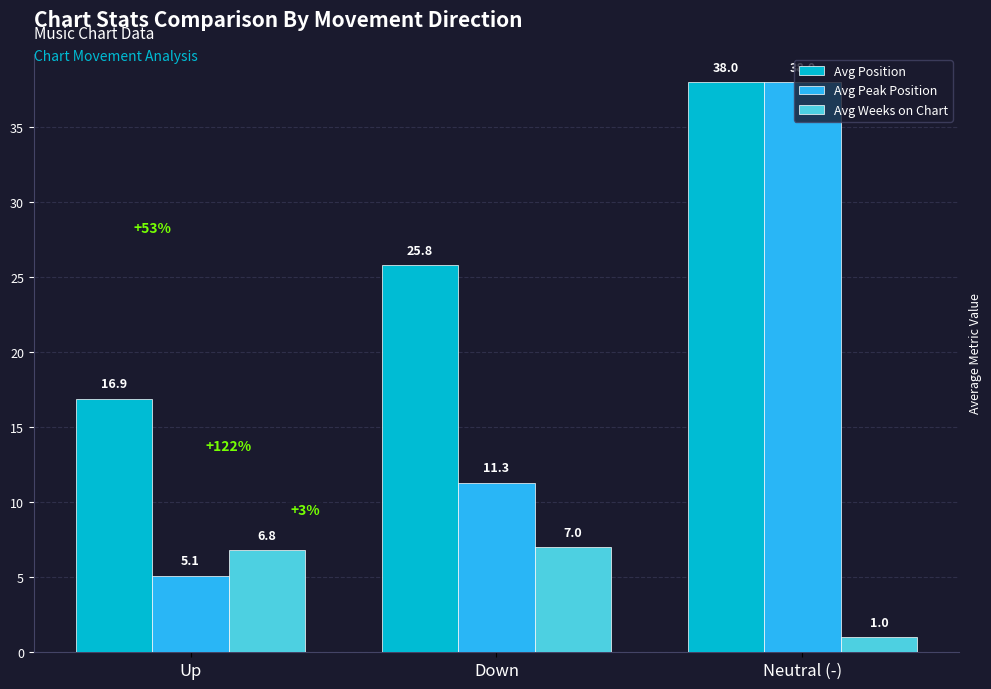

Reading right to left, transcribe all the data shown in this chart.

Avg Position: 38.0	25.8	16.9
Avg Peak Position: 38.0	11.3	5.1
Avg Weeks on Chart: 1.0	7.0	6.8